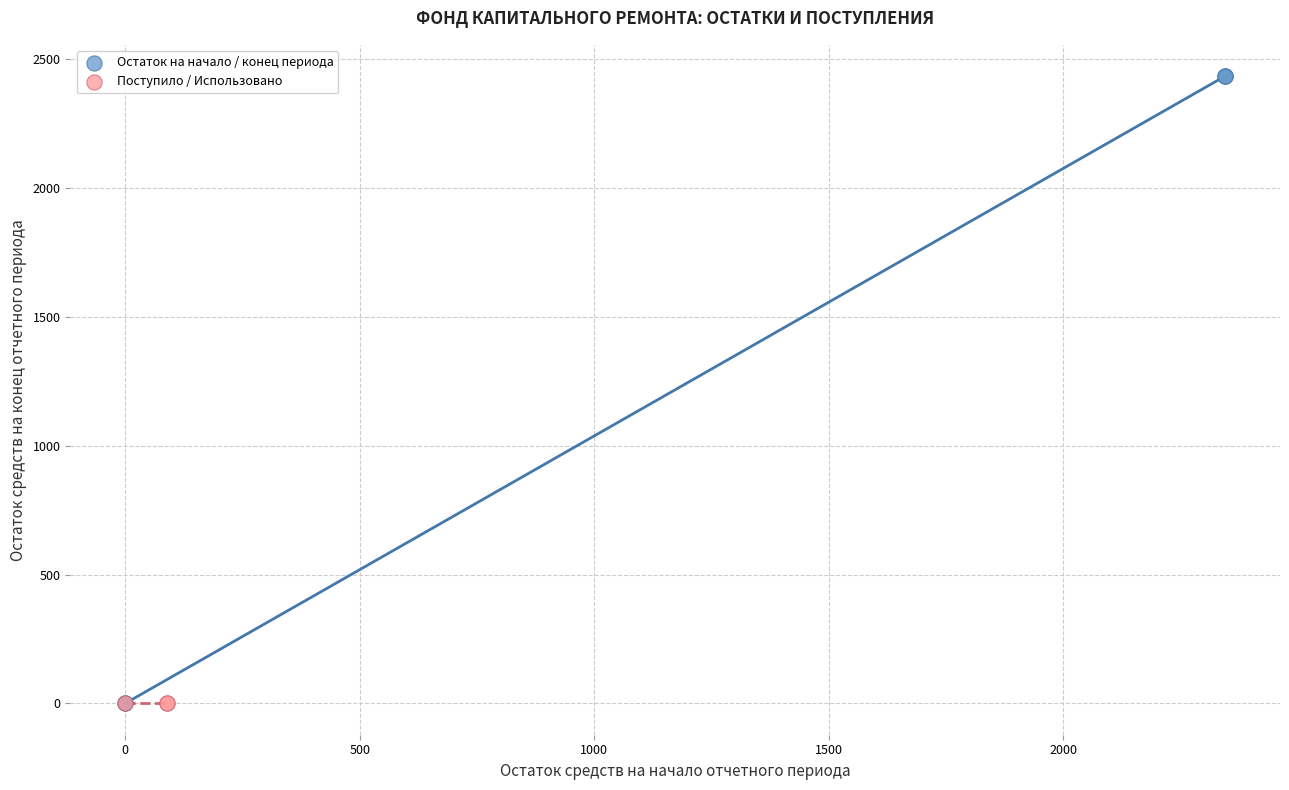

Which series contains the highest Y value?

Остаток на начало / конец периода